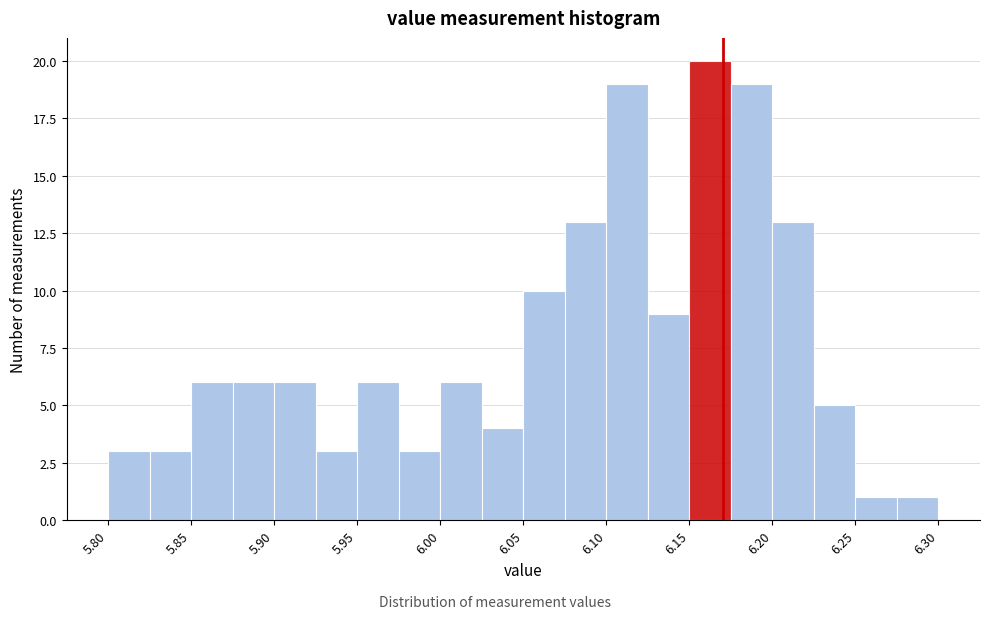

Reading left to right, transcribe this chart: for each bar, give the range it covers on the x-axis and its height. The values are not printed on the chart, so give them approximately, as read against the axis.

5.800 to 5.825: 3
5.825 to 5.850: 3
5.850 to 5.875: 6
5.875 to 5.900: 6
5.900 to 5.925: 6
5.925 to 5.950: 3
5.950 to 5.975: 6
5.975 to 6.000: 3
6.000 to 6.025: 6
6.025 to 6.050: 4
6.050 to 6.075: 10
6.075 to 6.100: 13
6.100 to 6.125: 19
6.125 to 6.150: 9
6.150 to 6.175: 20
6.175 to 6.200: 19
6.200 to 6.225: 13
6.225 to 6.250: 5
6.250 to 6.275: 1
6.275 to 6.300: 1